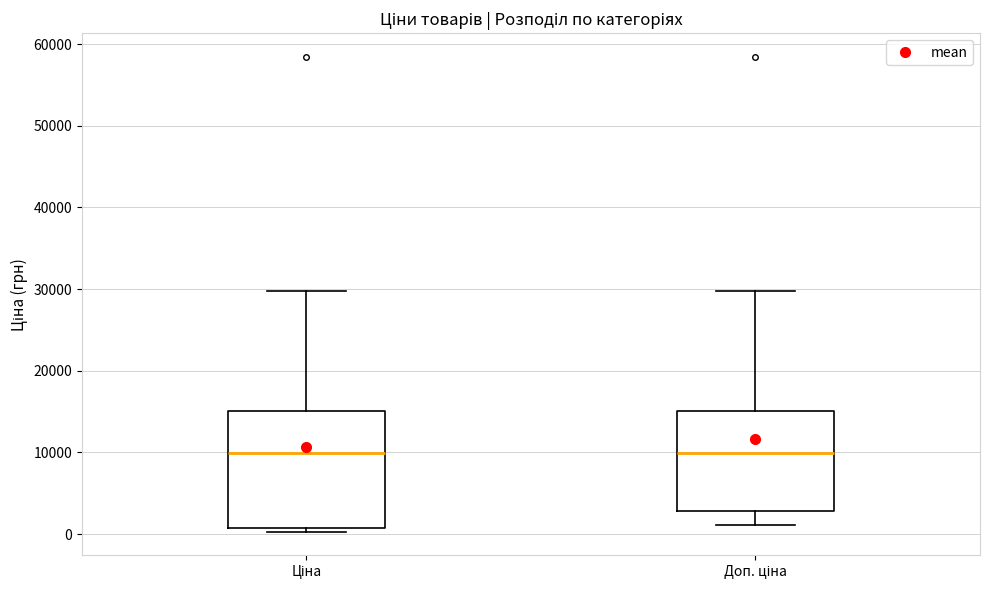

Which box is the tallest, from its lower edge to its upper edge?

Ціна